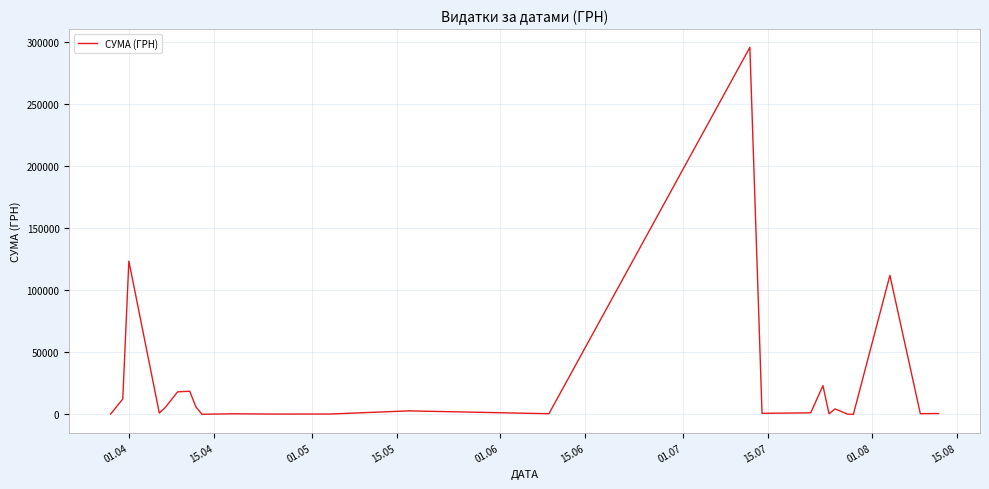

What is the maximum value shown in the chart?

295638.6